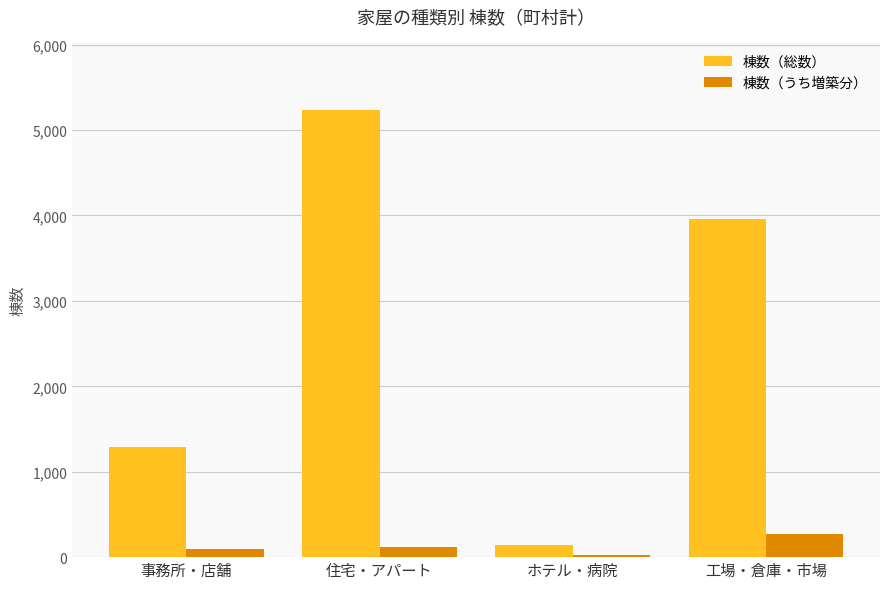

Rank the series by their average value, from highest to lowest.

棟数（総数）, 棟数（うち増築分）